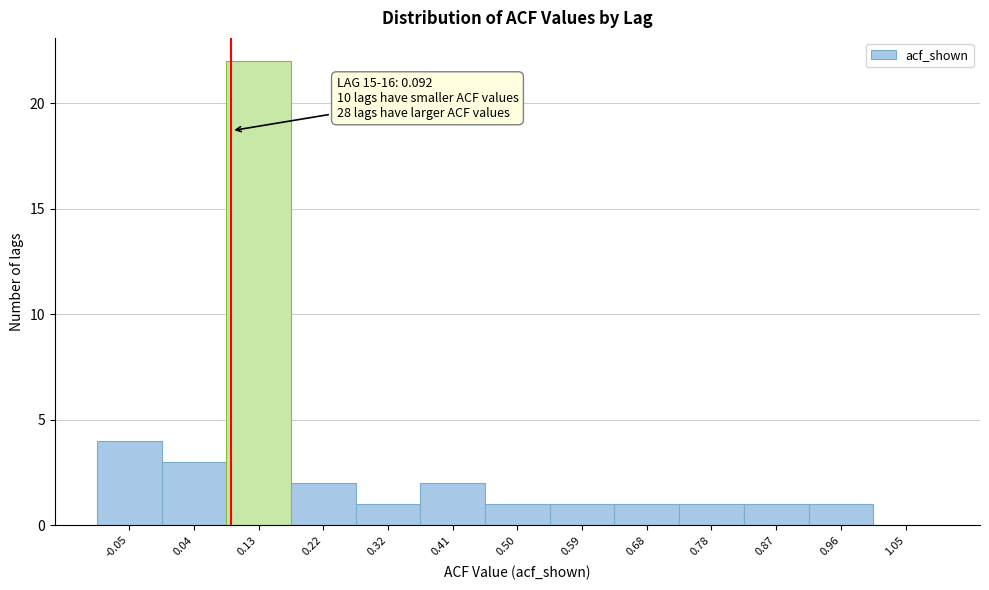

Which range on the x-axis has the tallest bar?

0.08 to 0.18